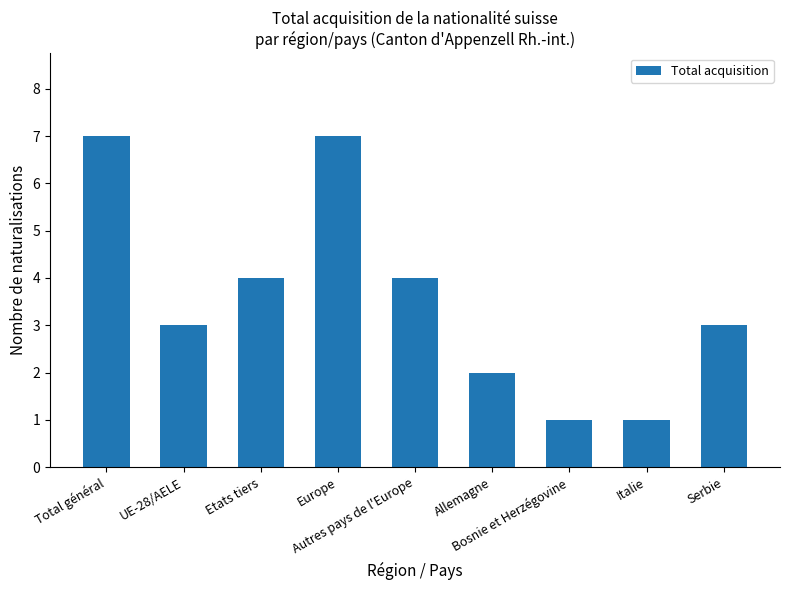

Where does the data first go above 3?

Total général